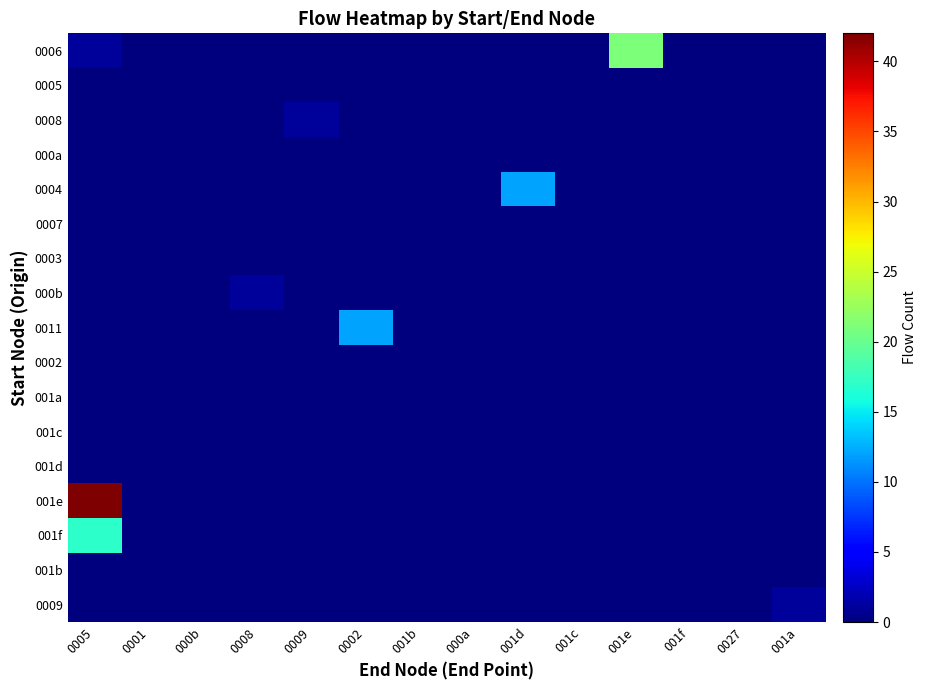

What is the difference between the highest and lowest values at 001d?

12